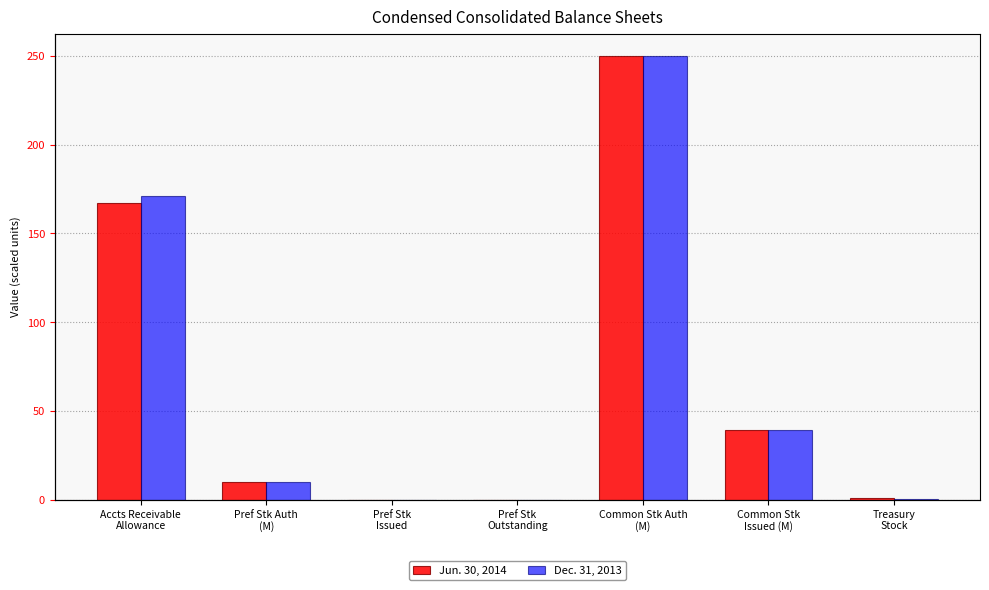

Where does the Dec. 31, 2013 series first go above 10?

Accts Receivable
Allowance